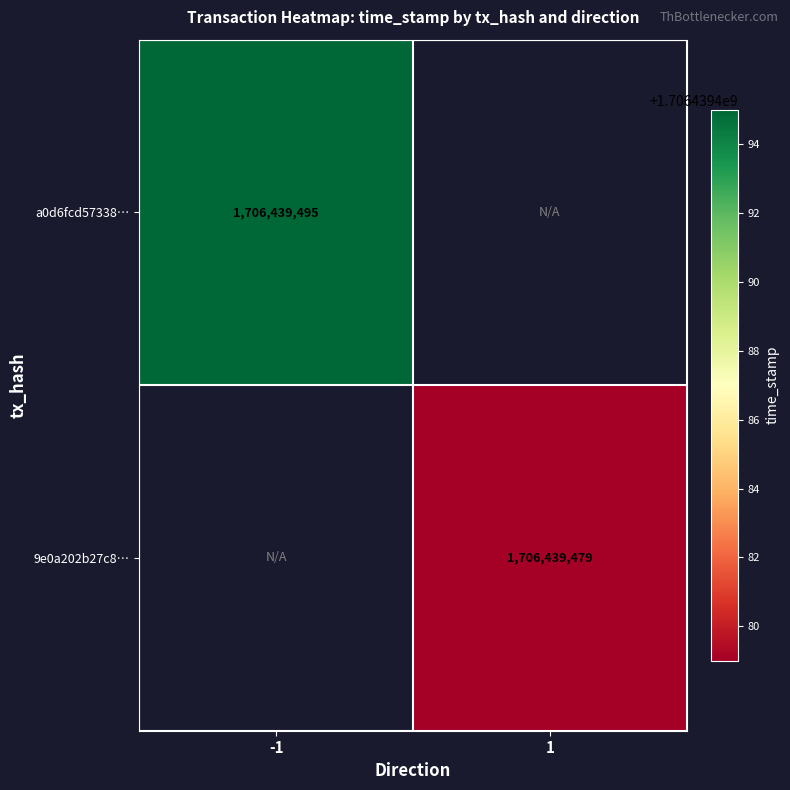

The a0d6fcd57338b4b6516692ba7b8e2e06f7735fa series shows 669478979 at 1. True or false?

False